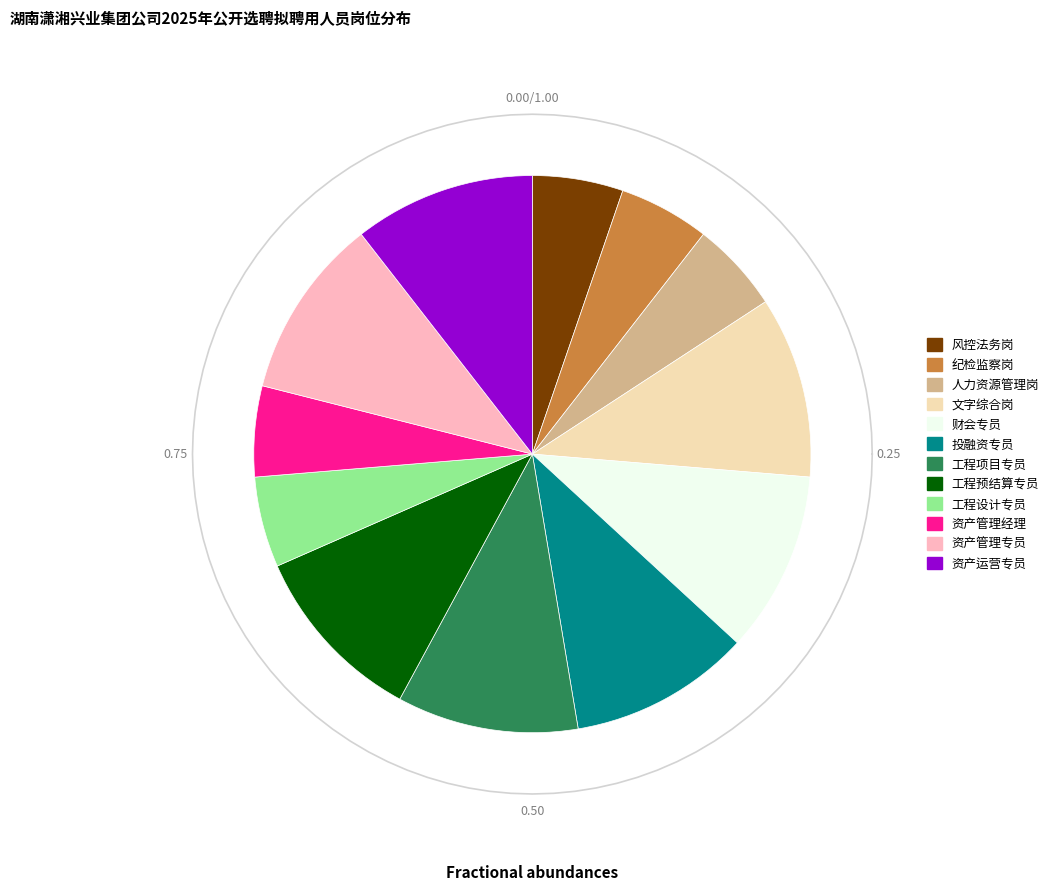

Approximately how many times larger is the value at 工程项目专员 compared to 资产运营专员?

1.0